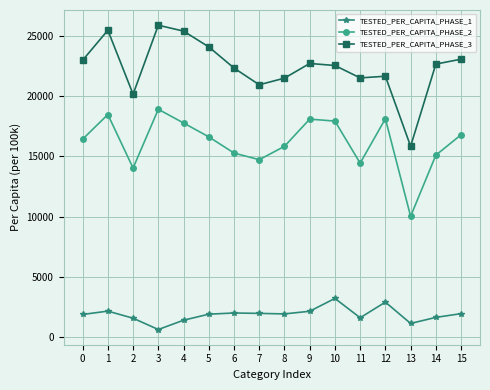

True or false: TESTED_PER_CAPITA_PHASE_2 and TESTED_PER_CAPITA_PHASE_3 cross at least once.

False